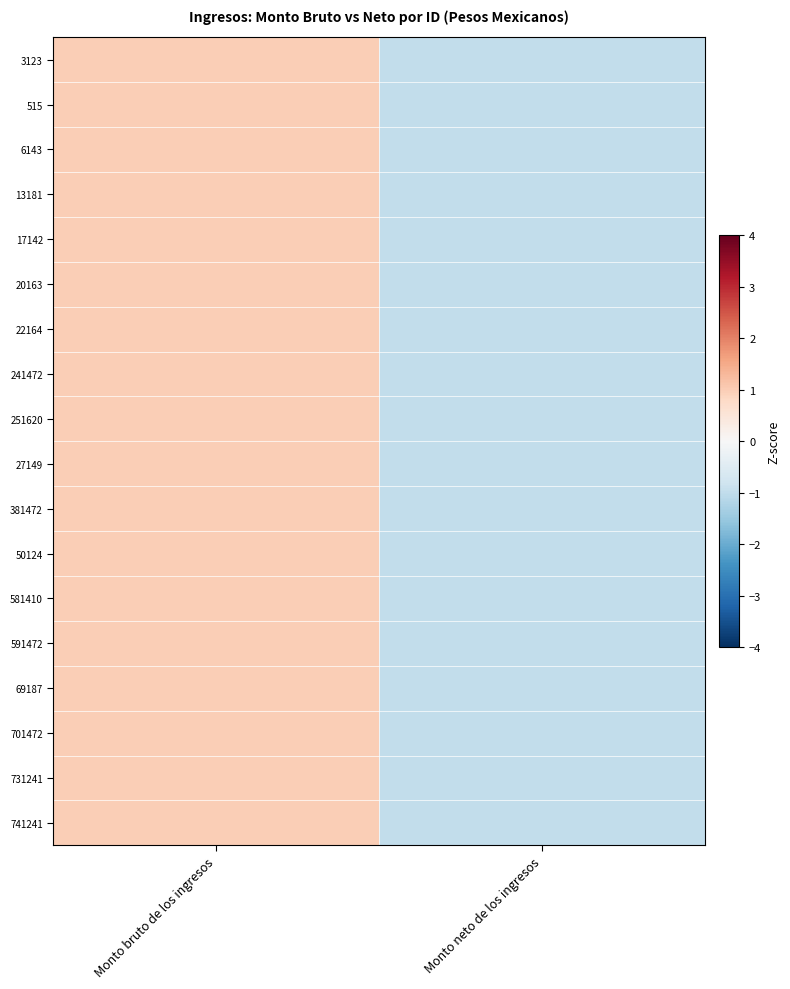

Count the number of data series in this chart.

18